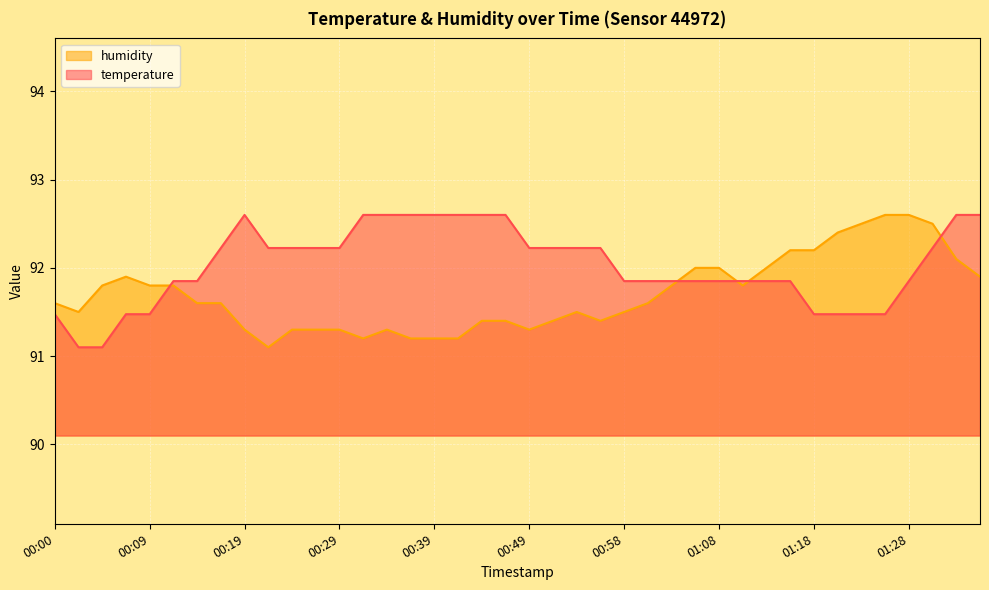

After their last crossing, which series has the higher values: temperature or humidity?

temperature